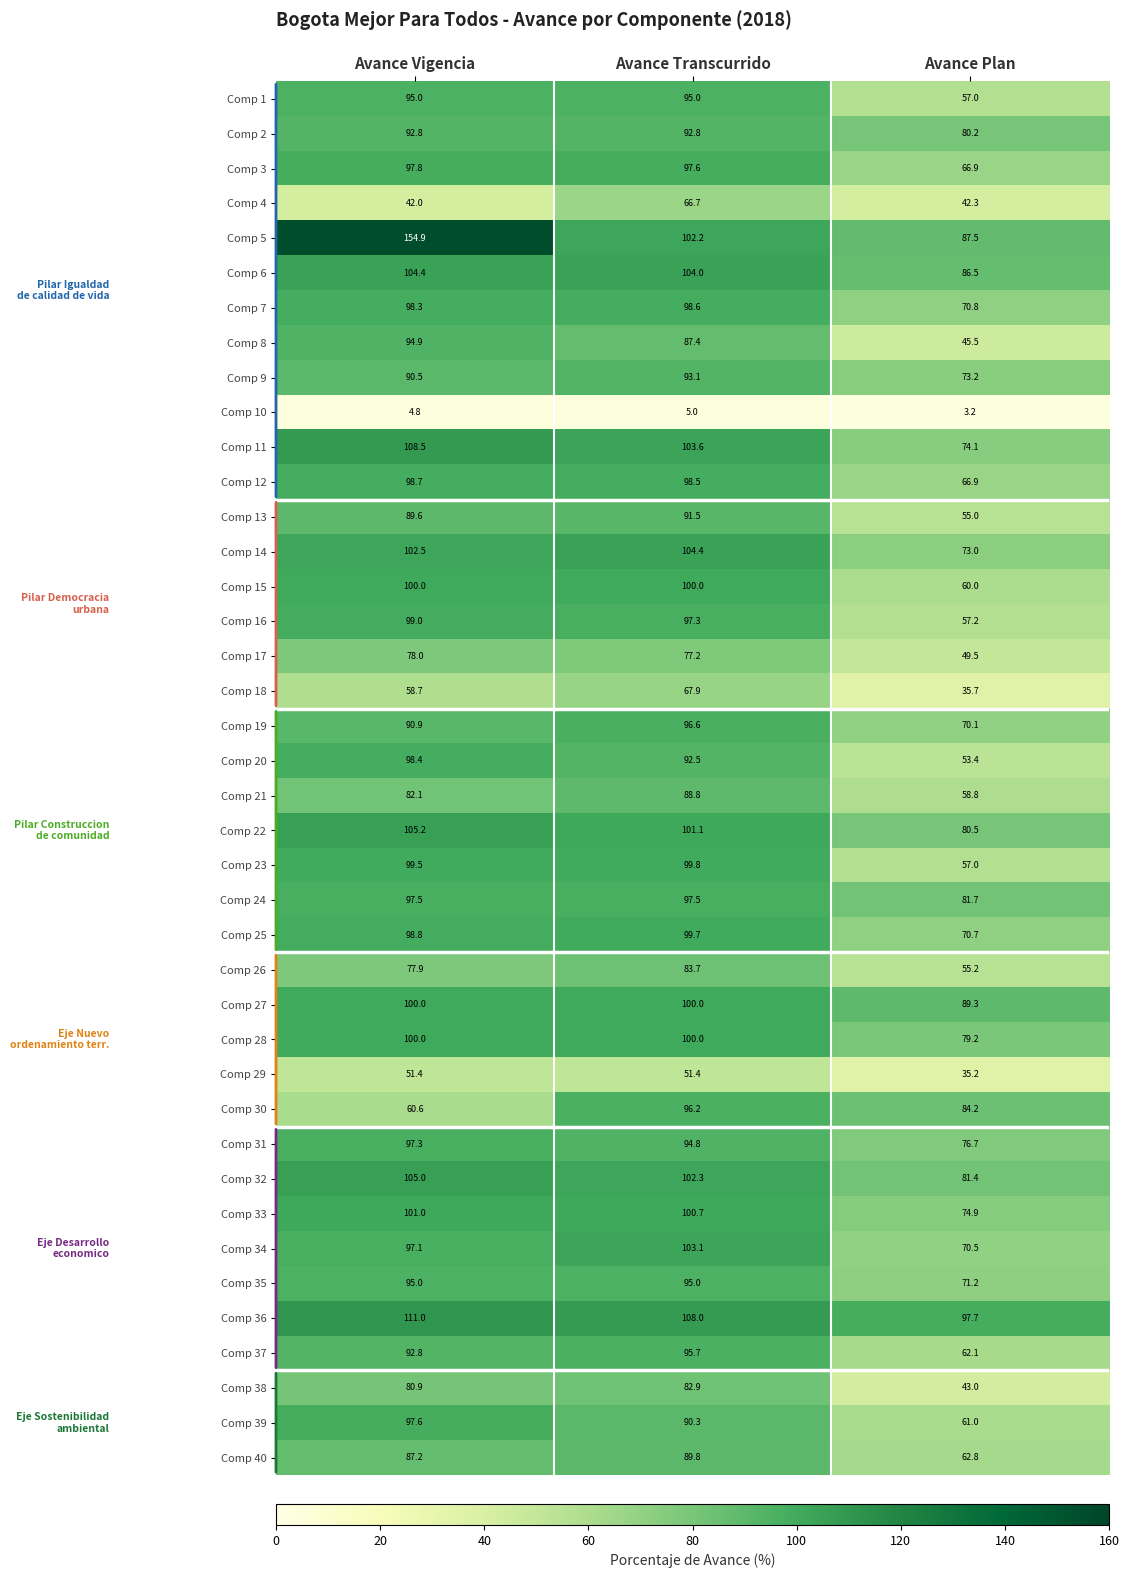

The Comp 12 series shows 36.5 at Avance Vigencia. True or false?

False